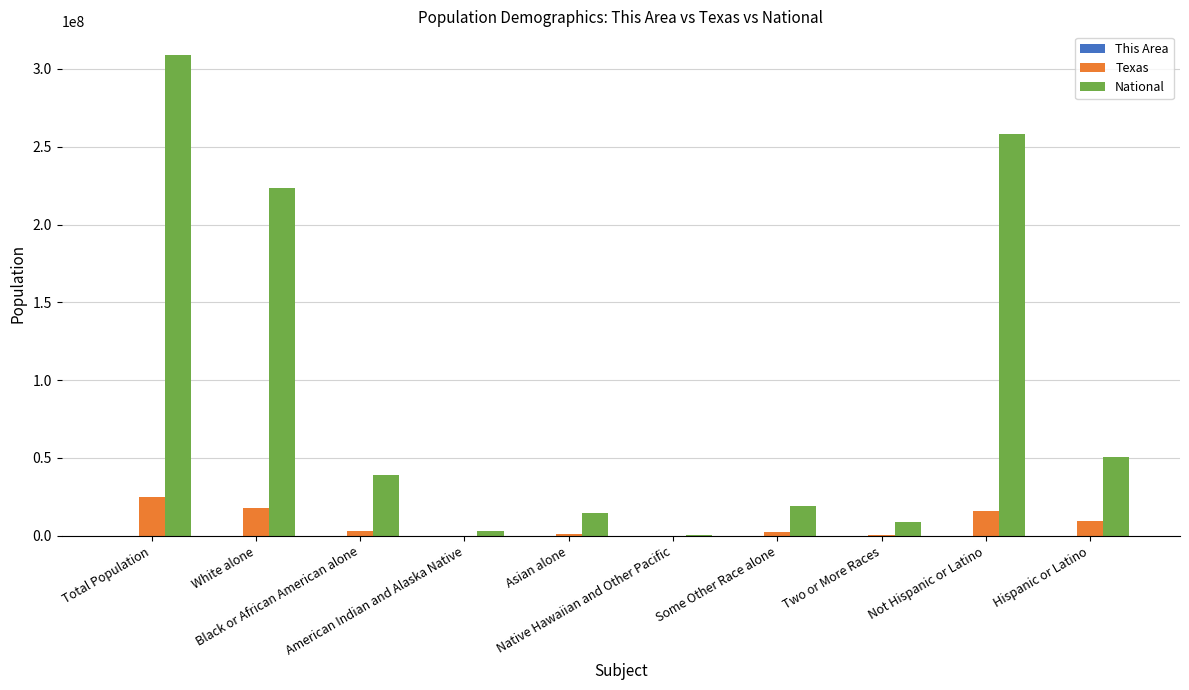

What is the spread (max minus min) of values at Asian alone?

14673913